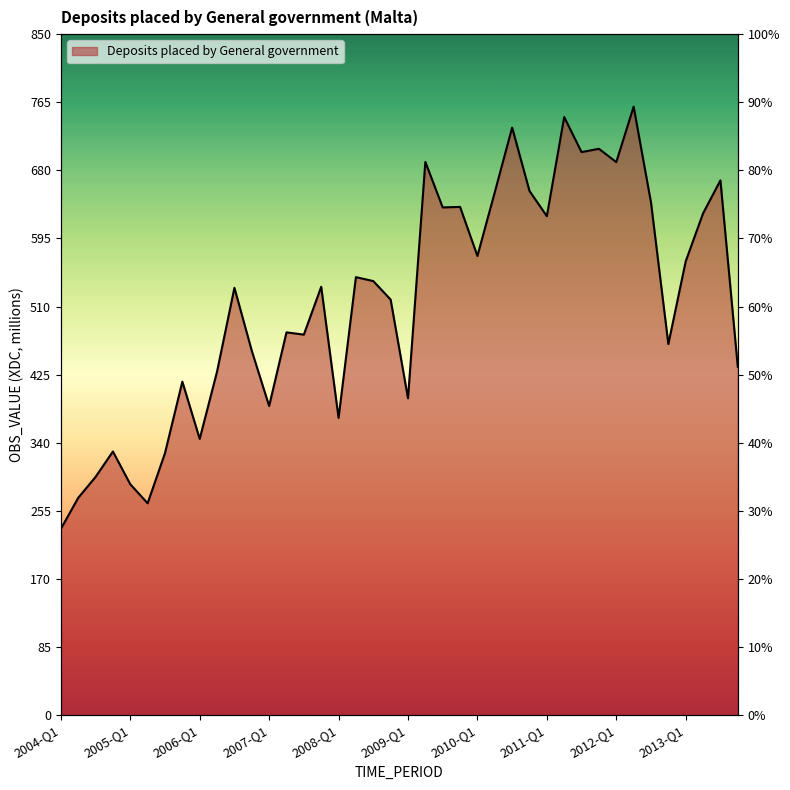

The value at 2004-Q3 is 297.4. True or false?

True